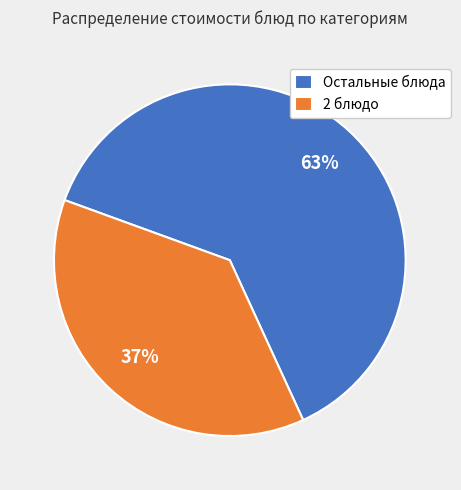

To the nearest percent, what is the combined percentage of Остальные блюда and 2 блюдо?

100%